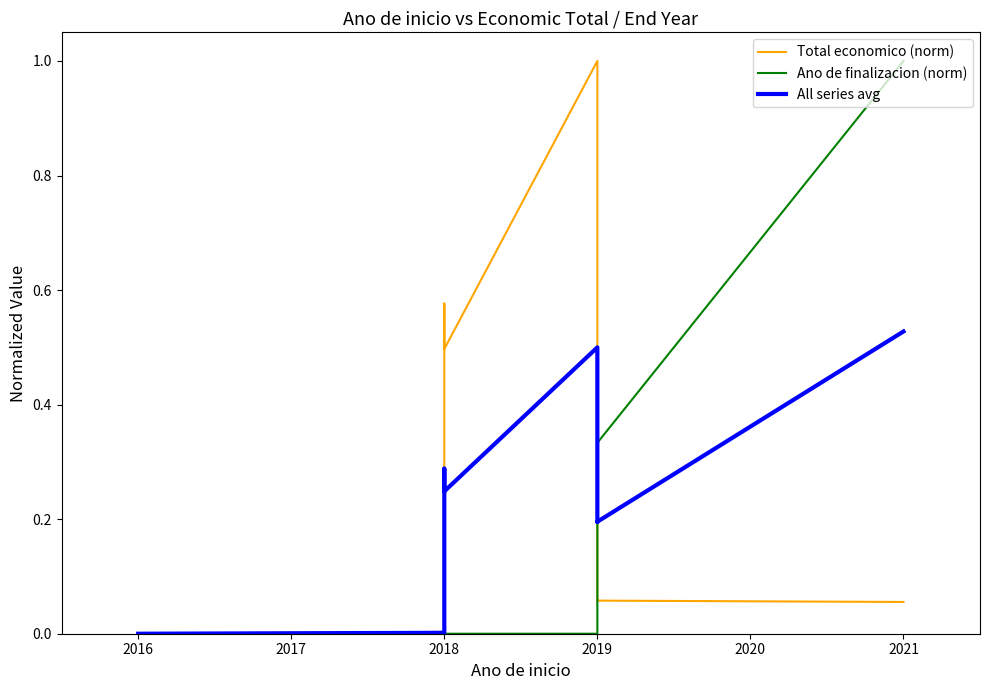

What is the difference between the maximum and minimum values in the Ano de finalizacion (norm) series?

1.0